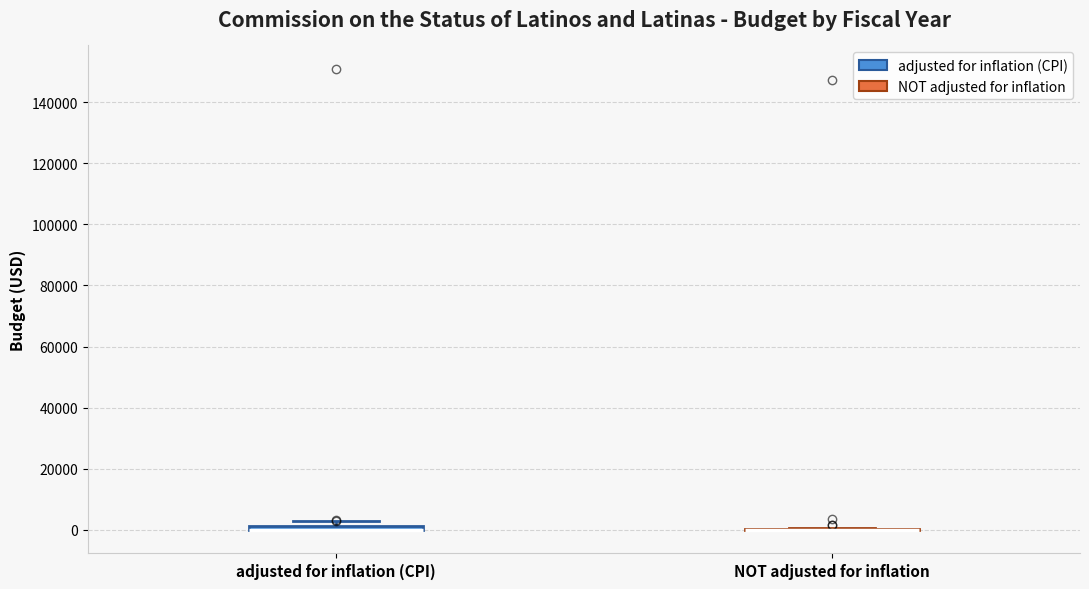

Where is the upper edge of the box for adjusted for inflation (CPI) on the y-axis? The values are not printed on the chart, so give them approximately, as read against the axis.

2000